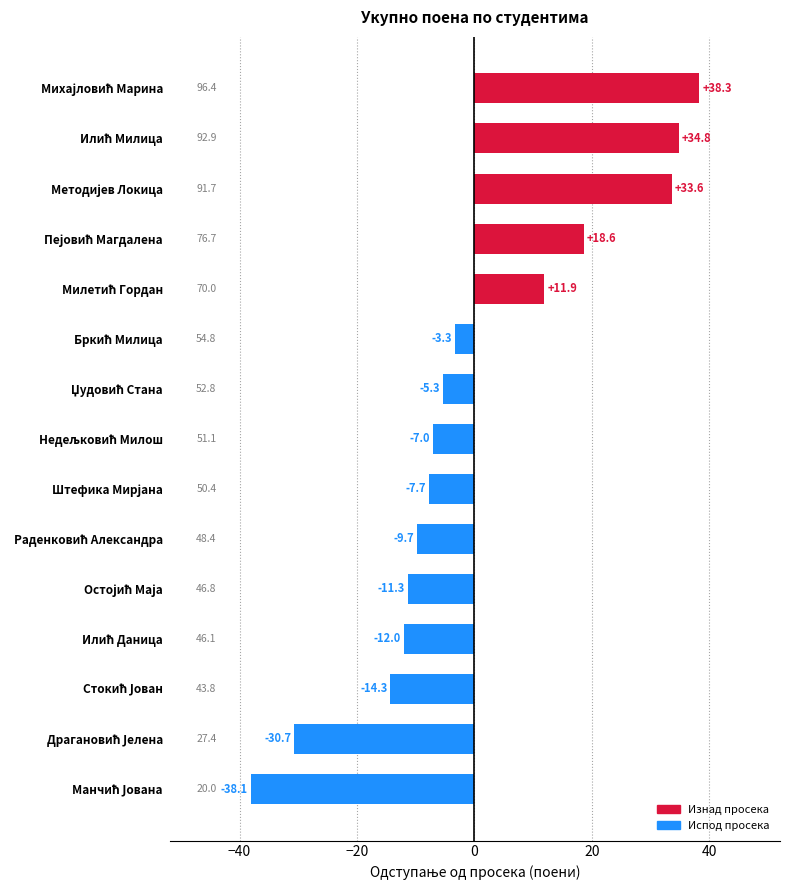

What is the difference between the maximum and second lowest values?

69.0